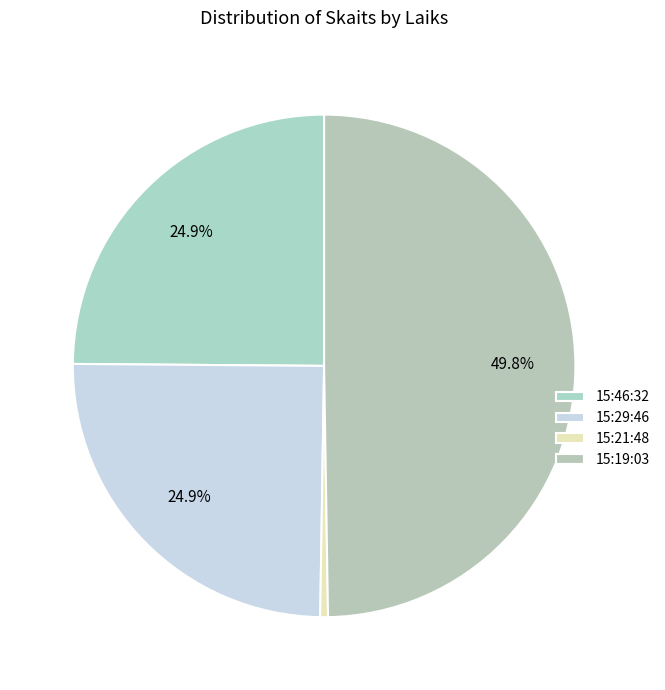

How many segments does this pie chart have?

4